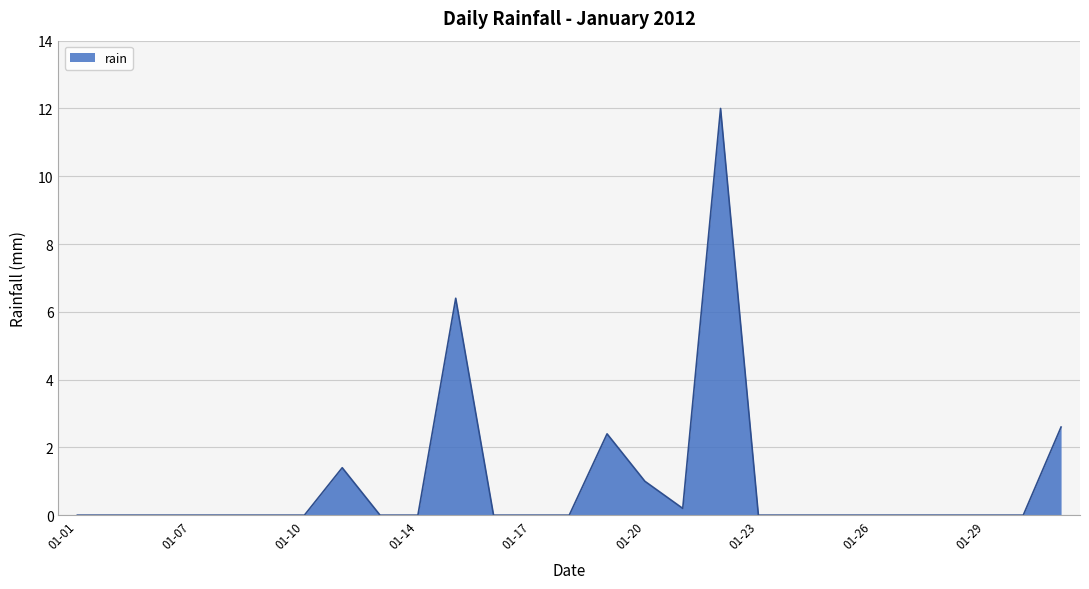

What is the difference between the maximum and minimum values?

12.0